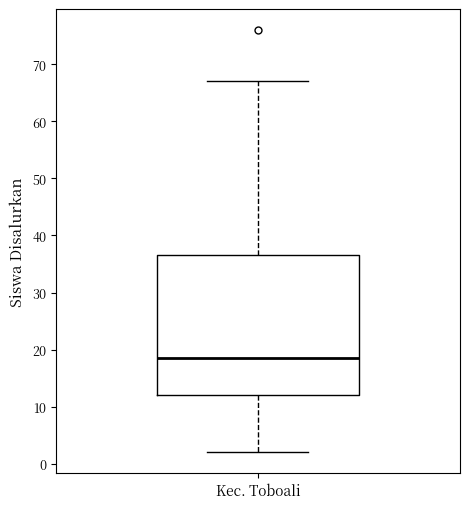

Read this box plot against the y-axis: the position of the median line, the range covered by the box, and the ends of both whiskers. The values are not printed on the chart, so give them approximately, as read against the axis.

median 19, box 12 to 37, whiskers 2 to 67